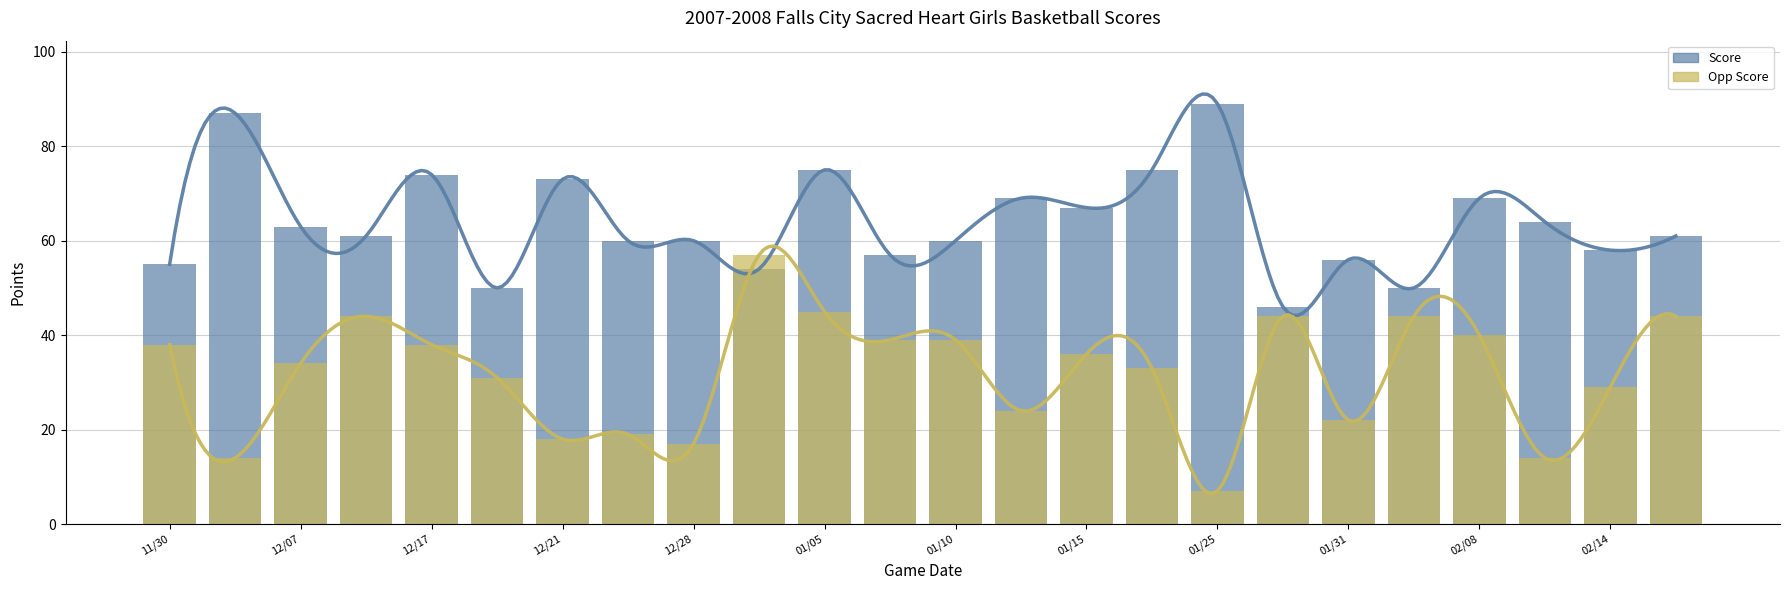

List the series in order of their peak value, lowest first.

Opp Score, Score